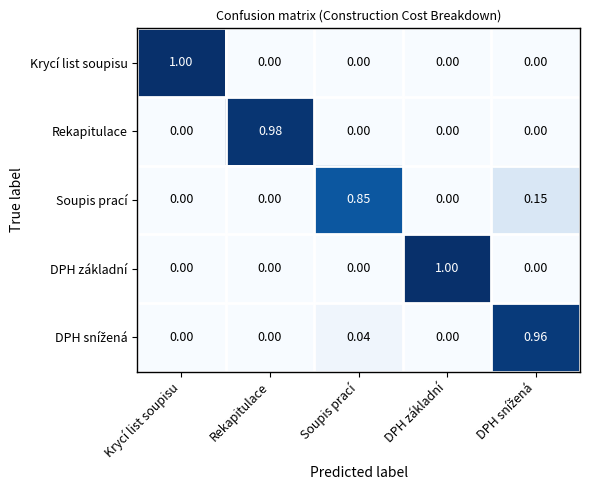

Between Krycí list soupisu and Soupis prací, which series saw the biggest shift?

Krycí list soupisu